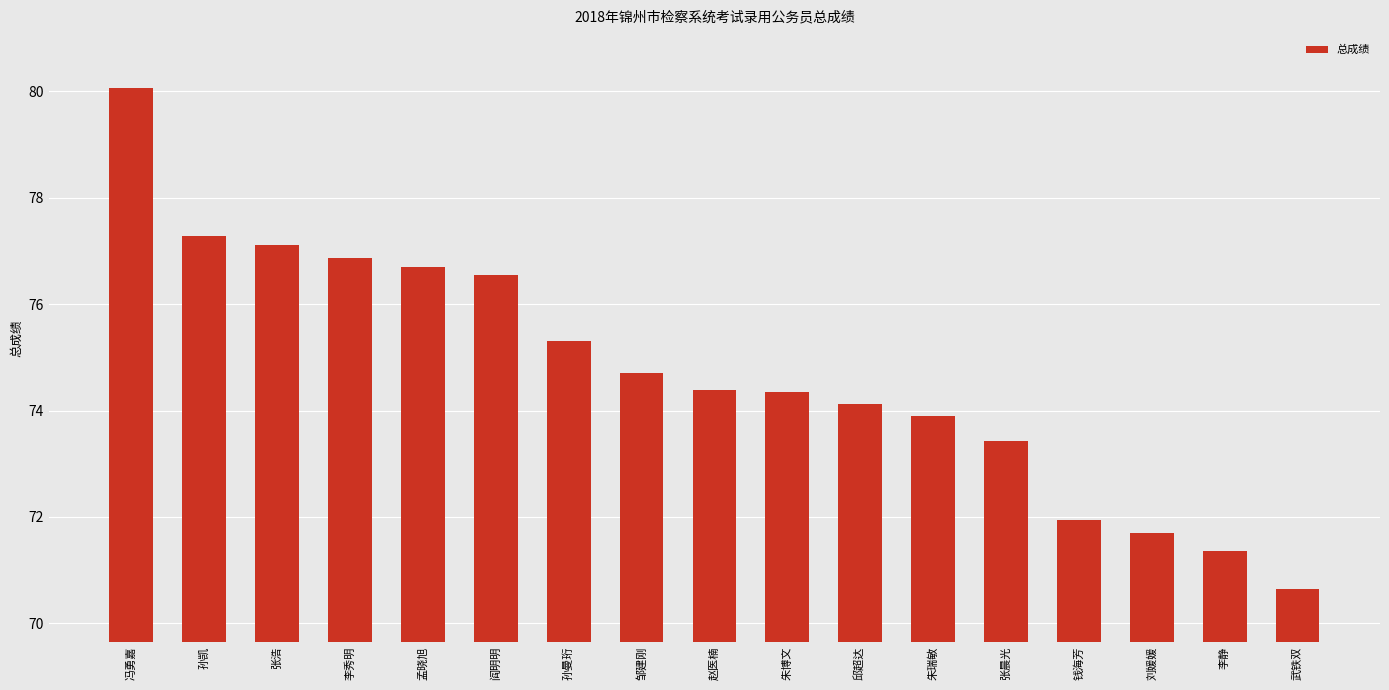

What is the label of the 16th bar from the right?

孙凯